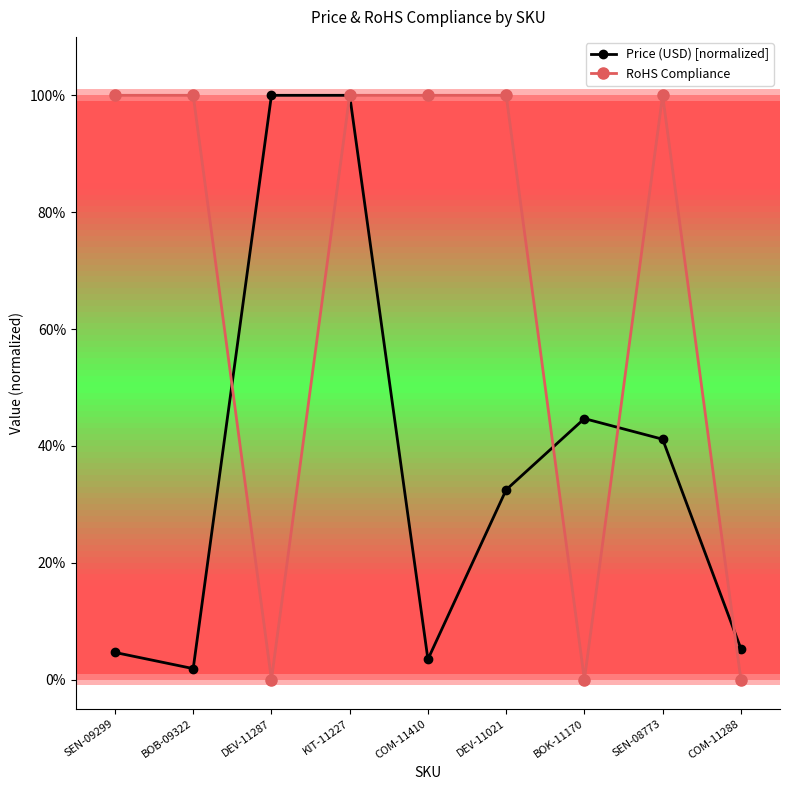

Which category has the highest value in the RoHS Compliance series?

SEN-09299